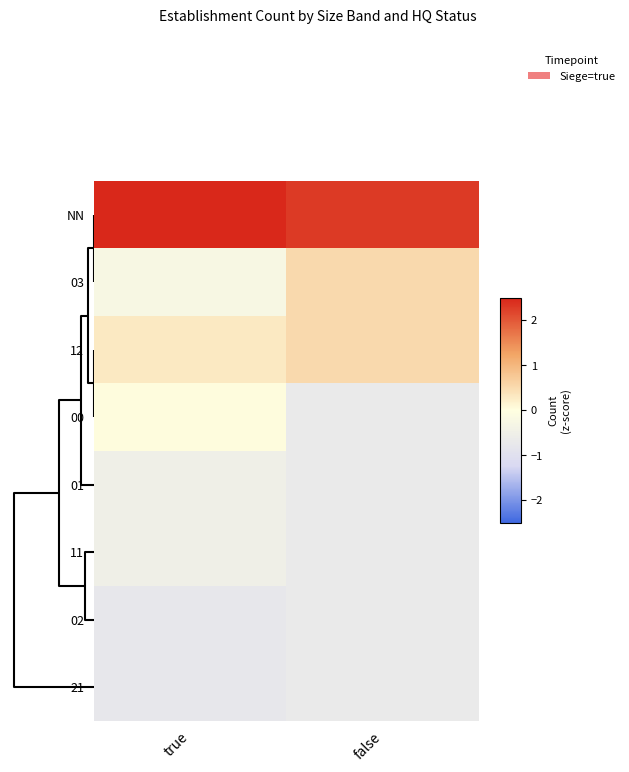

What is the maximum value shown in the chart?

2.5